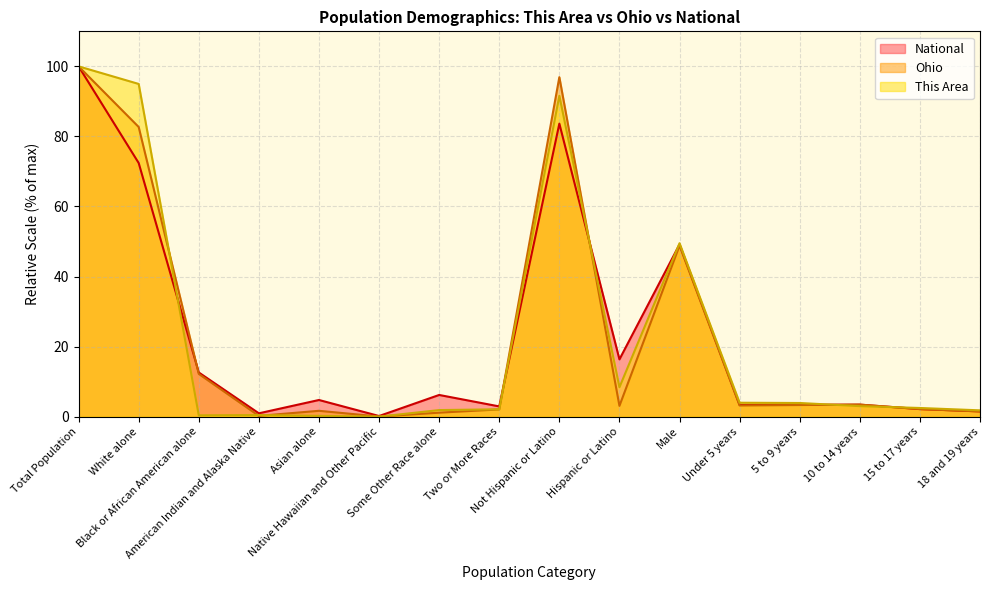

Which series has the largest total across all categories?

This Area